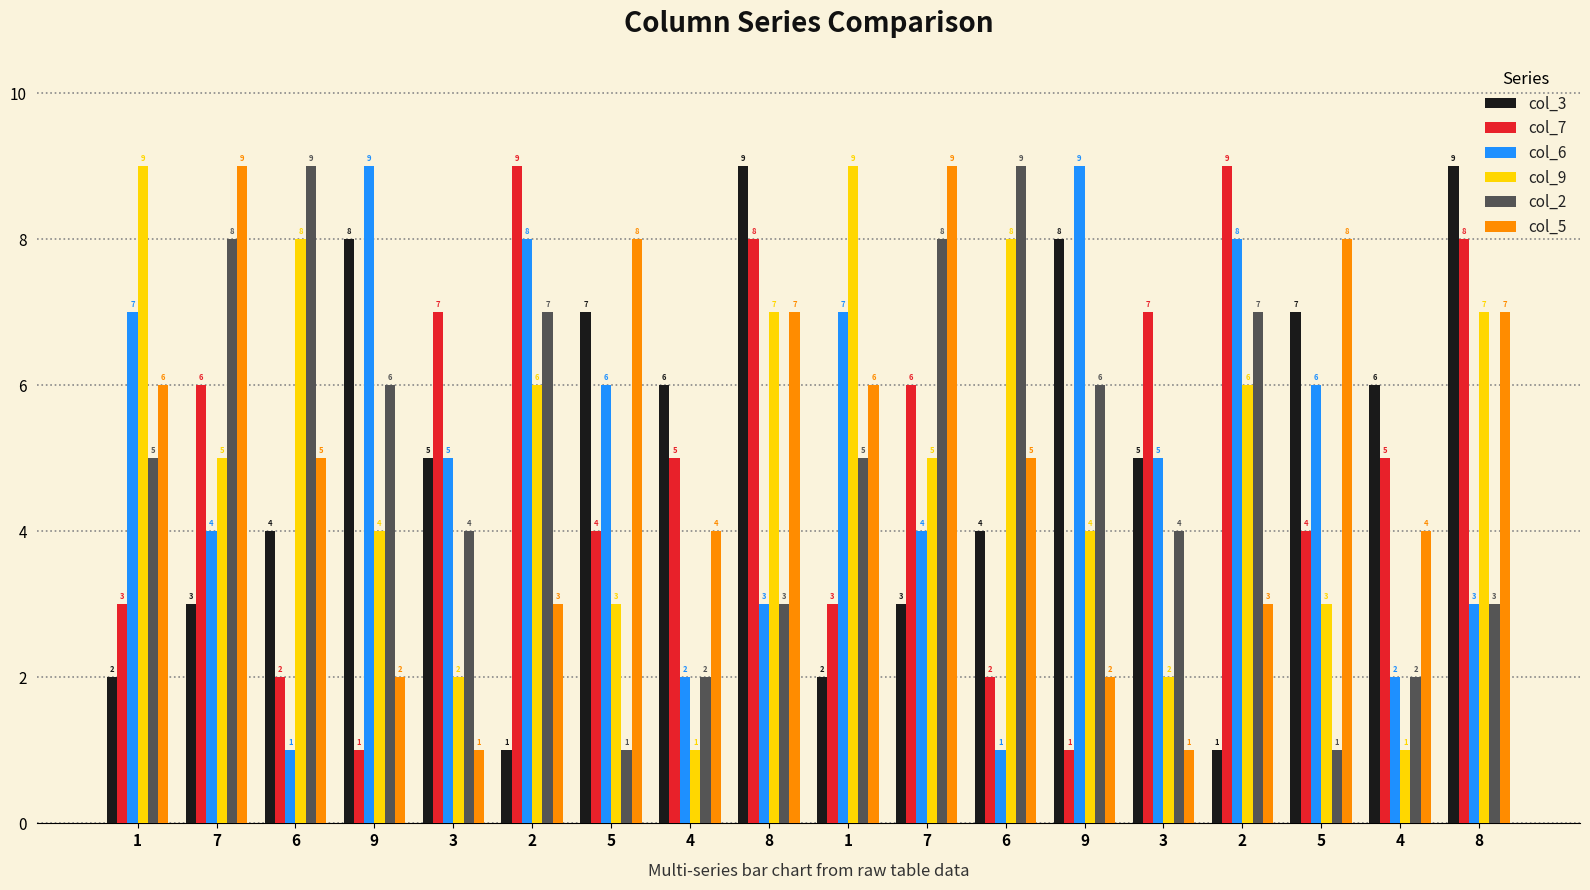

Is it true that col_5 equals 4 at 4?

True